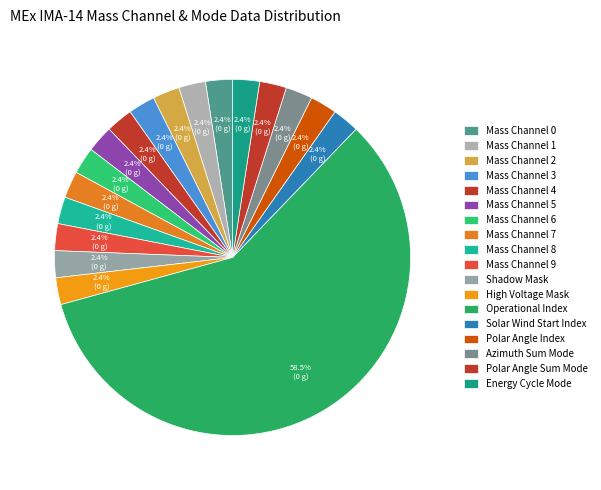

Do Mass Channel 4 and Operational Index together represent more than half of the pie?

Yes